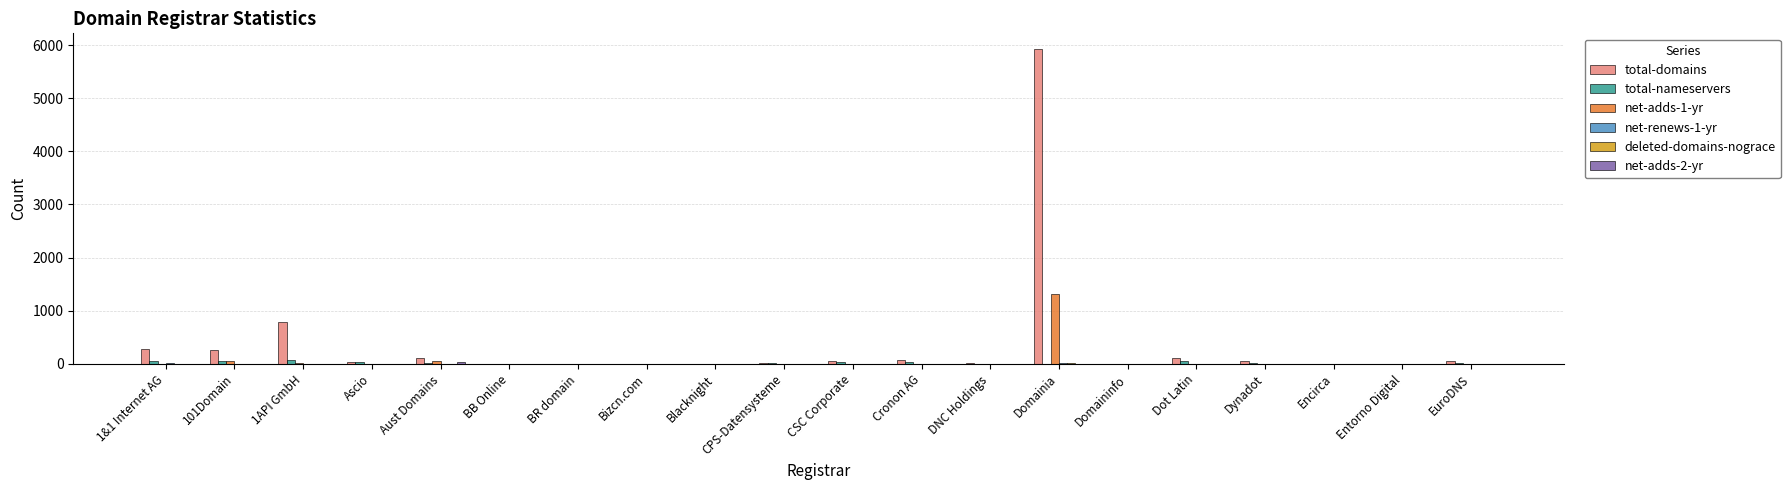

At which category is the sum across all series the highest?

Domainia